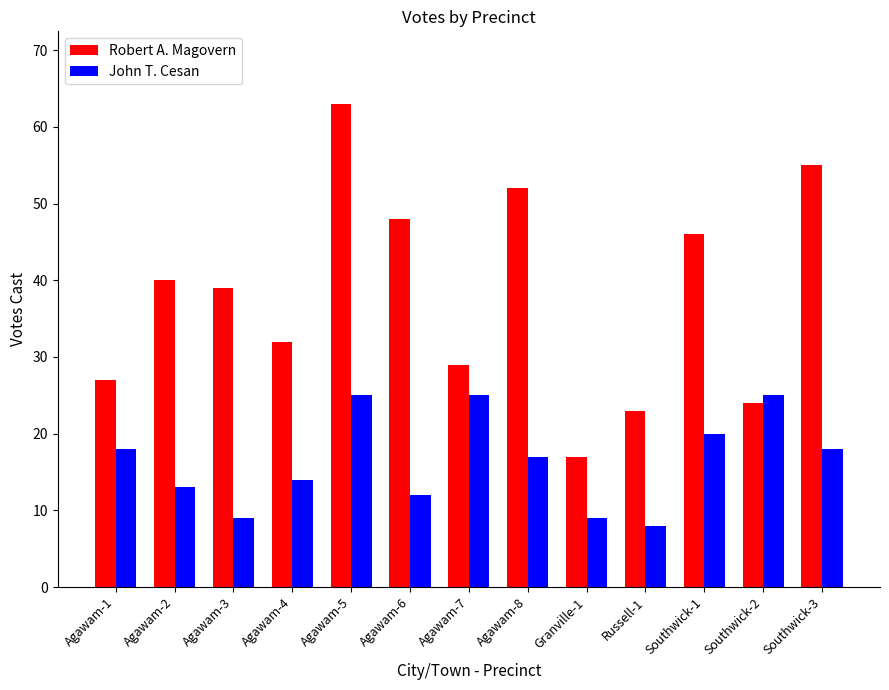

Reading right to left, list all the values displayed in this chart.

Robert A. Magovern: 55	24	46	23	17	52	29	48	63	32	39	40	27
John T. Cesan: 18	25	20	8	9	17	25	12	25	14	9	13	18